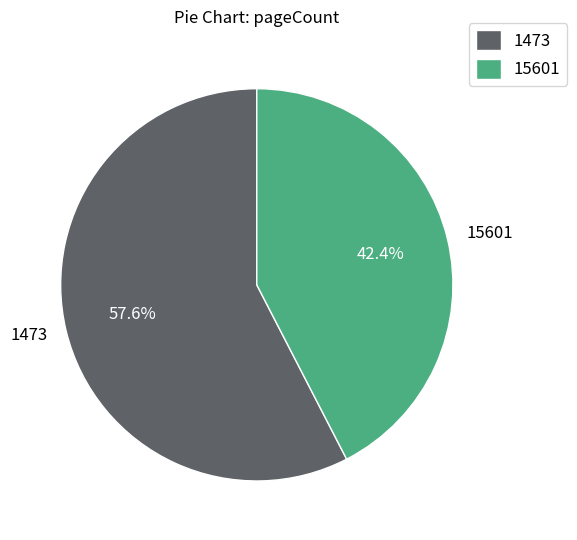

To the nearest percent, what percentage of the pie is 1473?

58%